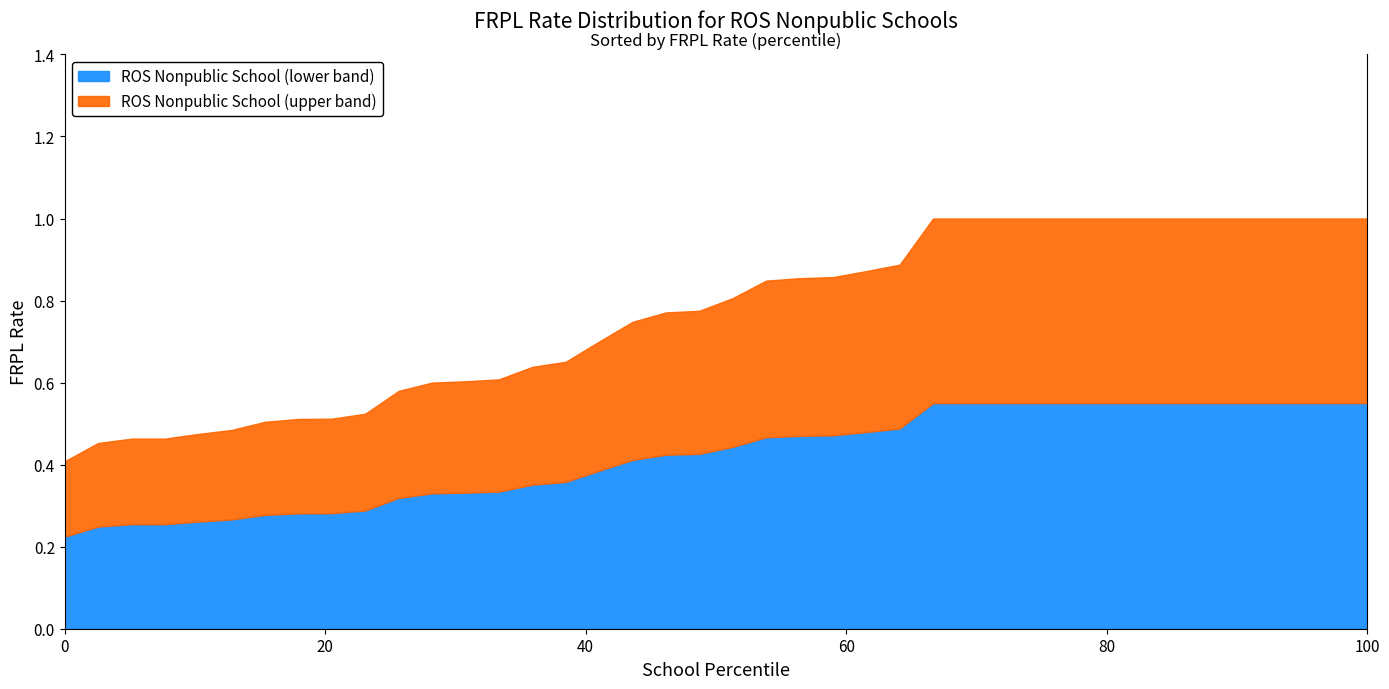

Does the chart have visible grid lines?

No